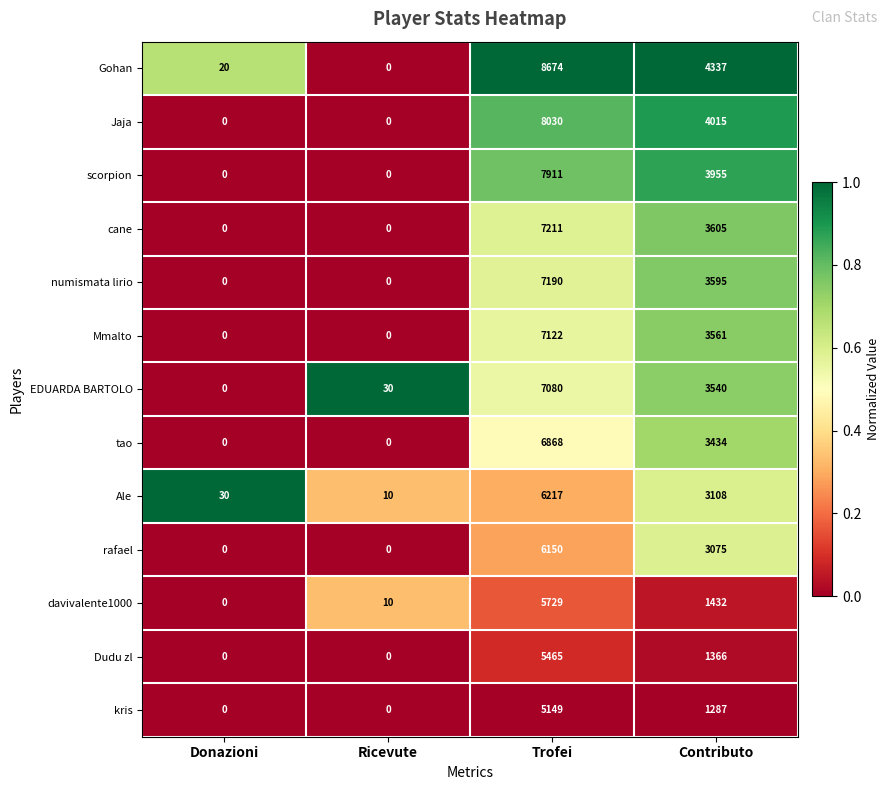

What is the sum of the EDUARDA BARTOLO values at Contributo and Trofei?

10620